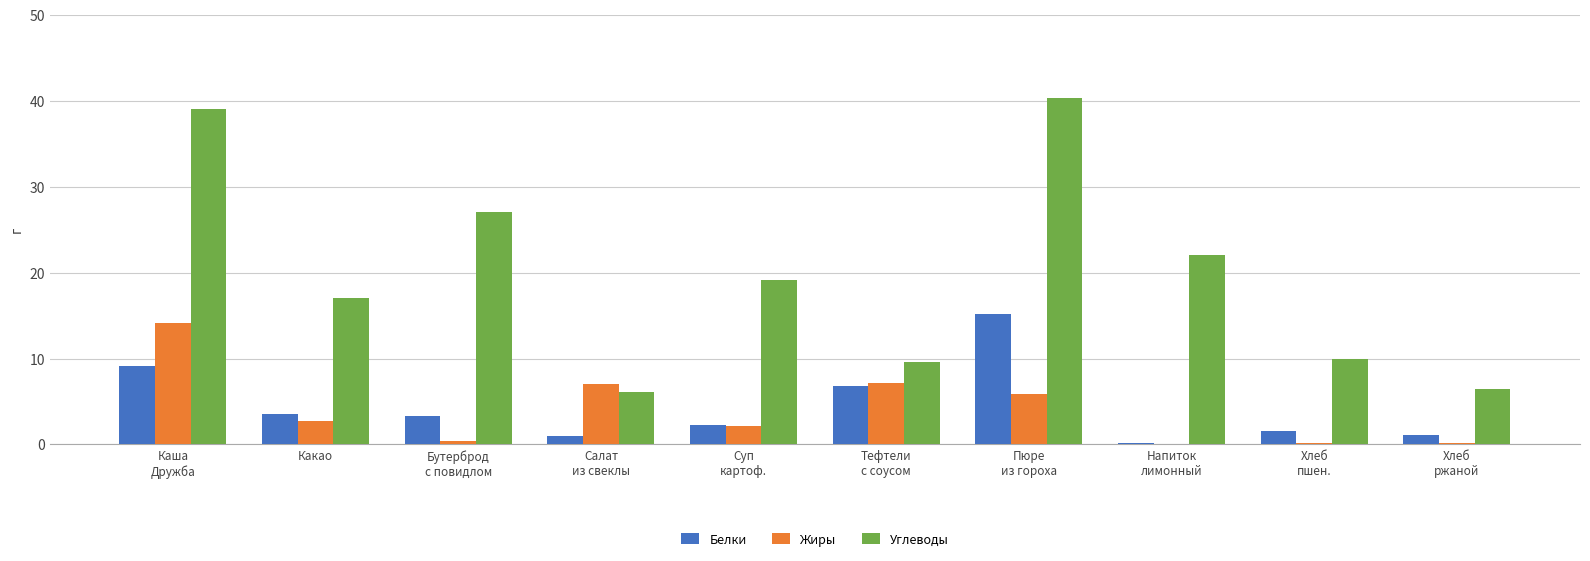

What is the greatest value displayed?

40.3